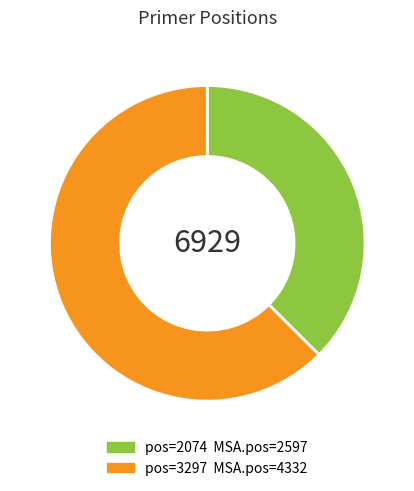

Does any single category account for the majority?

Yes